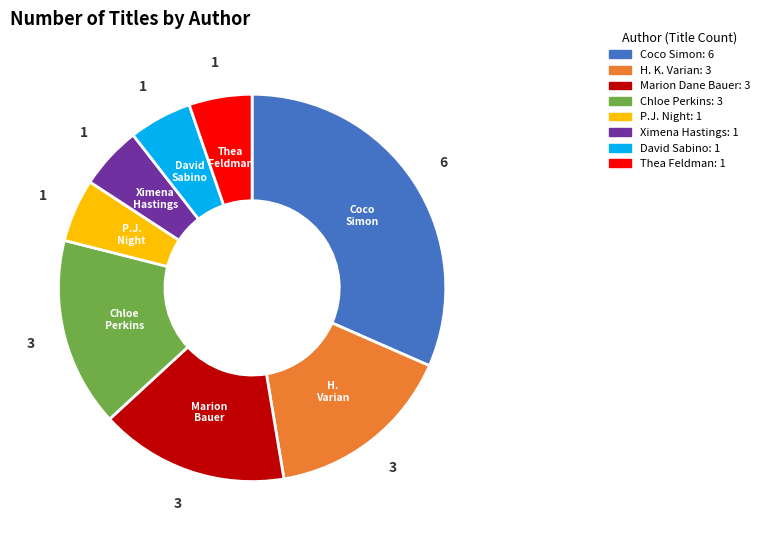

Is there any slice that represents more than half of the pie?

No